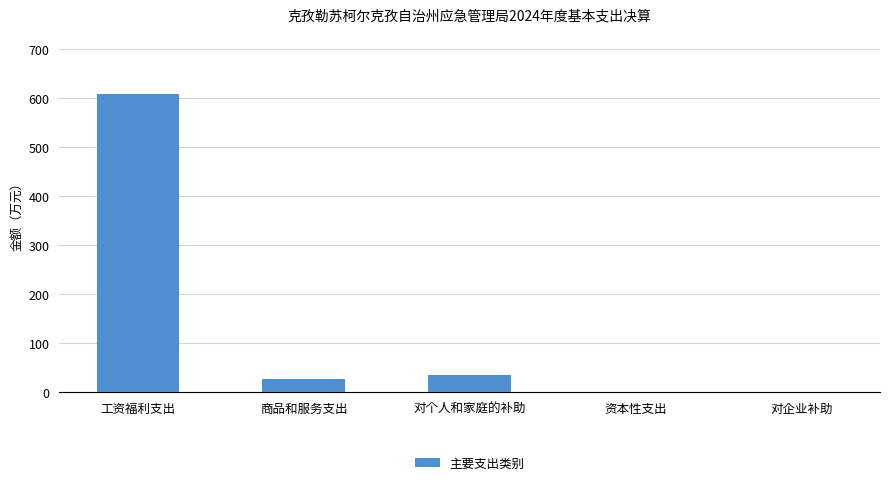

What is the change in value from 对个人和家庭的补助 to 对企业补助?

-34.2